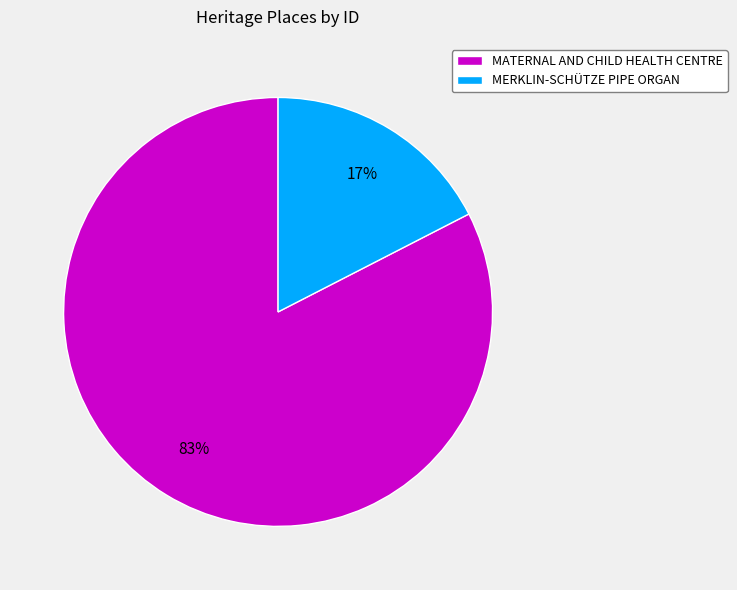

Between MERKLIN-SCHÜTZE PIPE ORGAN and MATERNAL AND CHILD HEALTH CENTRE, which is larger?

MATERNAL AND CHILD HEALTH CENTRE